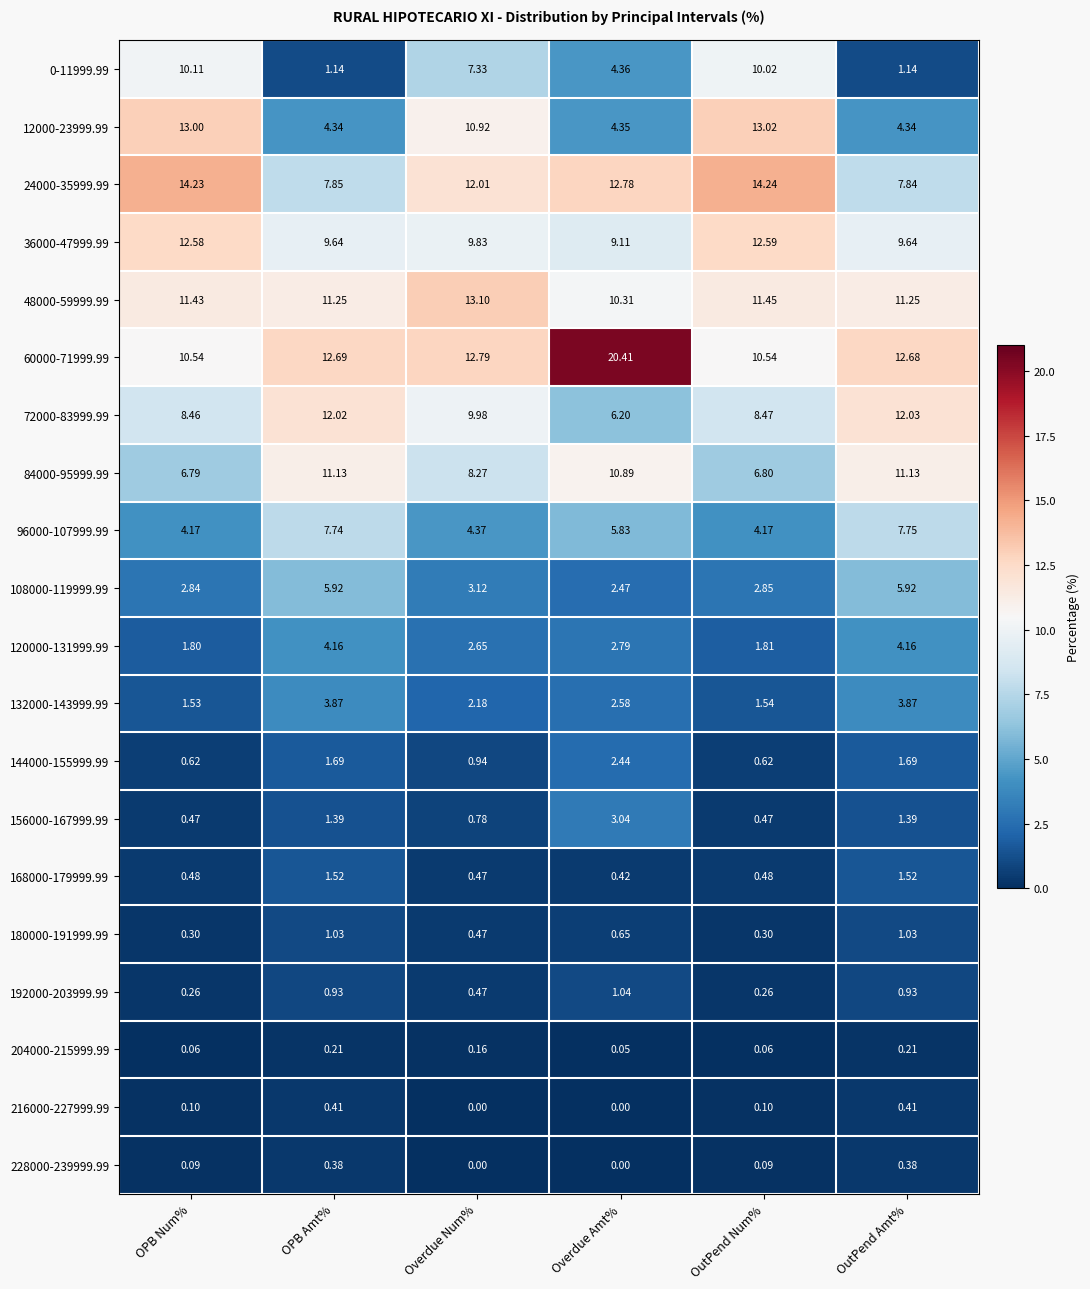

At which label does 120000-131999.99 first exceed 2?

OPB Amt%